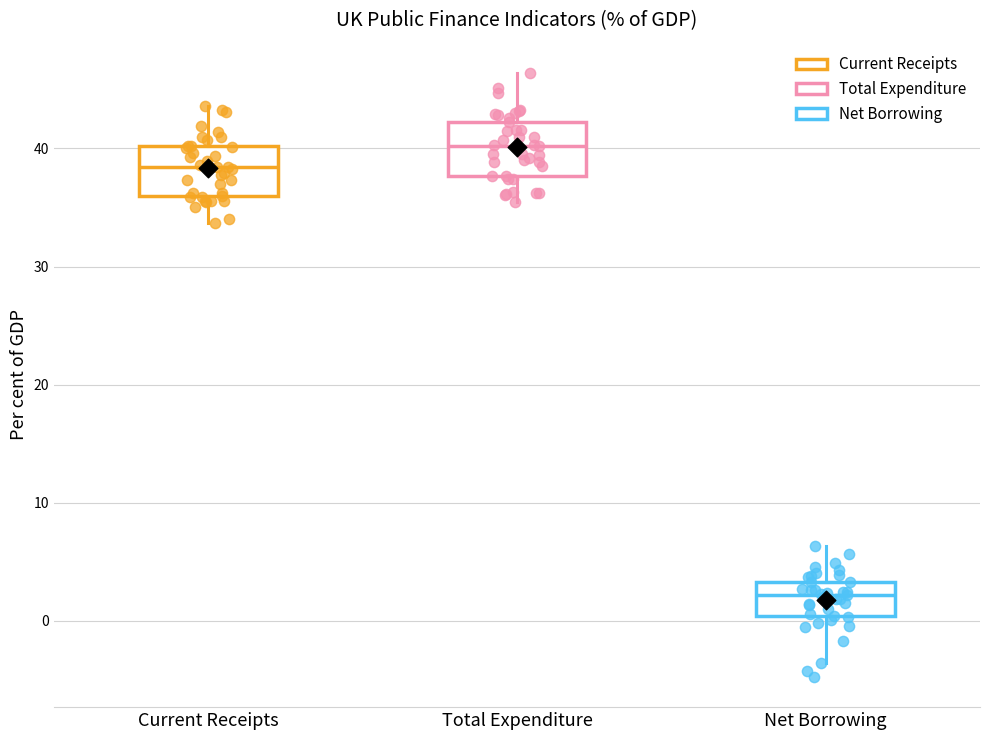

Reading left to right, transcribe this box plot: for each box, give where its median line is, the range the box spans, and where its two whiskers end, as read against the y-axis. The values are not printed on the chart, so give them approximately, as read against the axis.

Current Receipts: median 38, box 36 to 40, whiskers 34 to 44
Total Expenditure: median 40, box 38 to 42, whiskers 35 to 46
Net Borrowing: median 2, box 0 to 3, whiskers -4 to 6